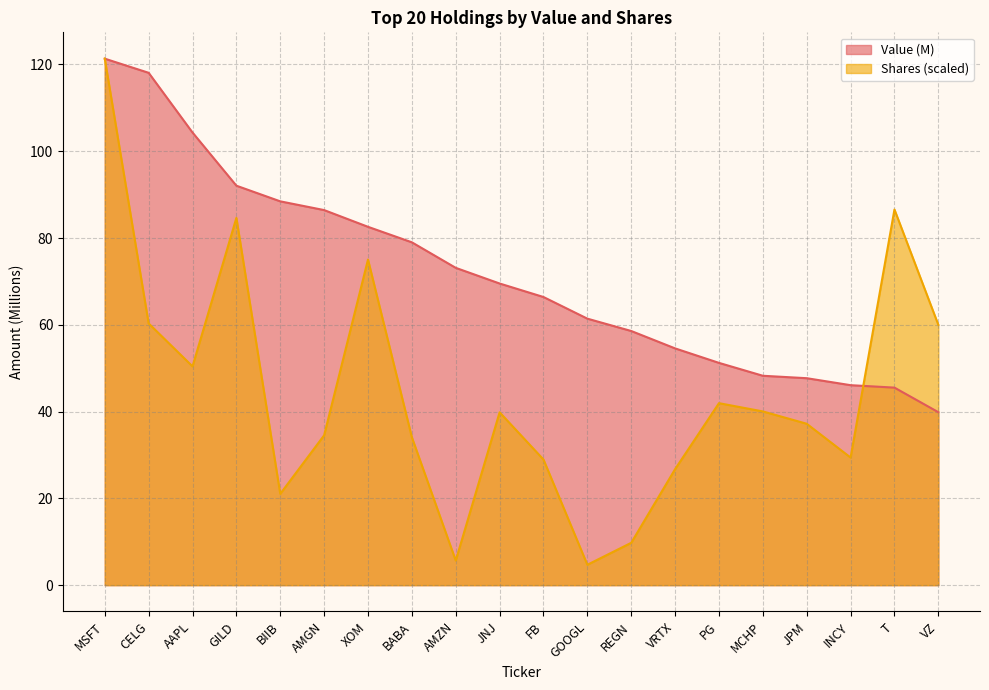

How many data points in Shares are above 39?

10